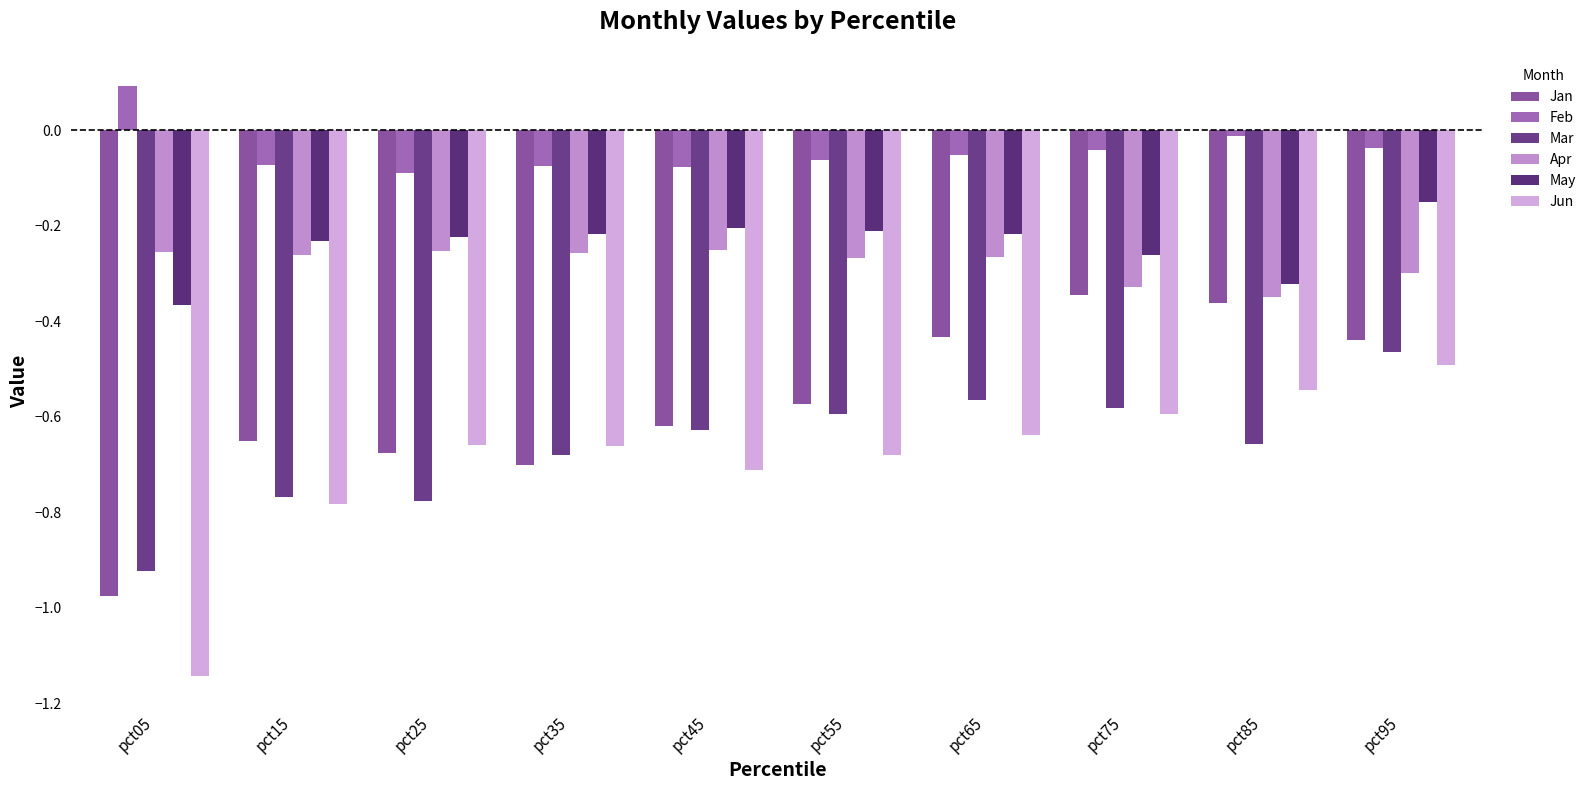

What is the difference between the maximum and minimum values in the May series?

0.2